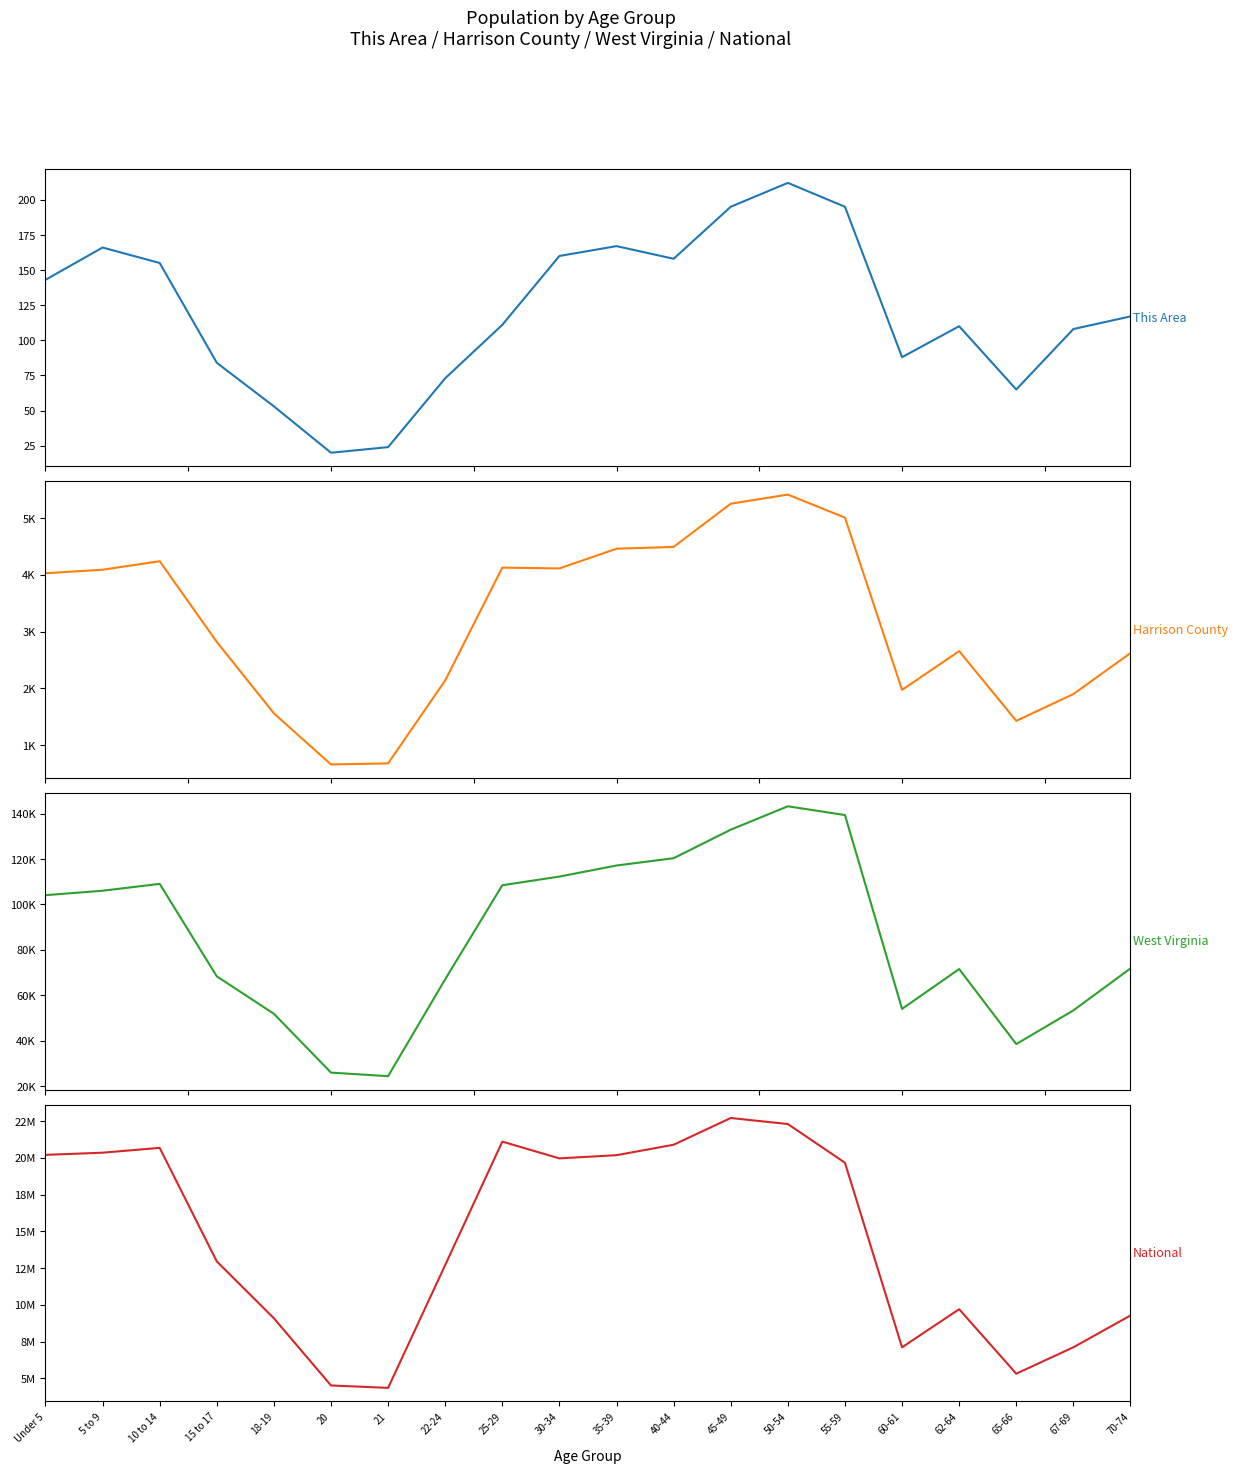

The West Virginia series shows 162596 at 25-29. True or false?

False